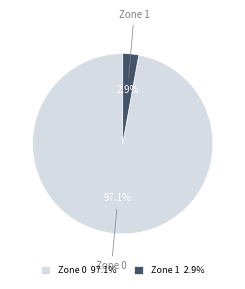

How much of the chart is everything except Zone 1?

97.1%